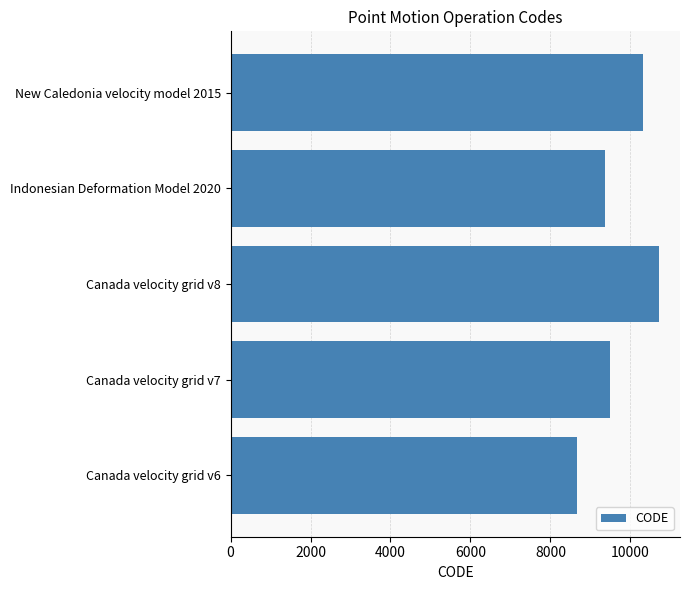

What is the difference between the second highest and second lowest values?

948